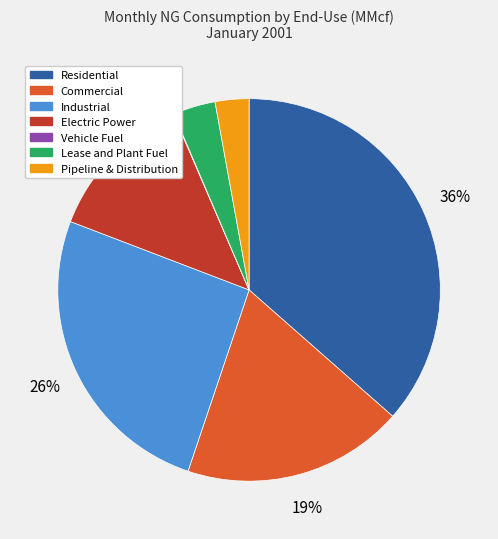

Is there any slice that represents more than half of the pie?

No